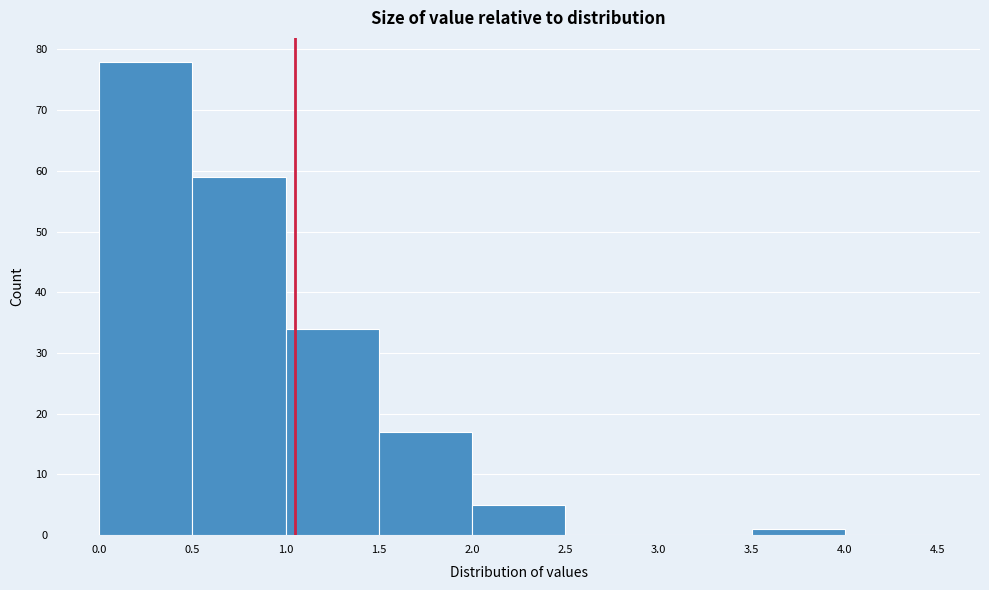

How tall is the bar that spans 0.0 to 0.5 on the x-axis? The values are not printed on the chart, so give them approximately, as read against the axis.

78